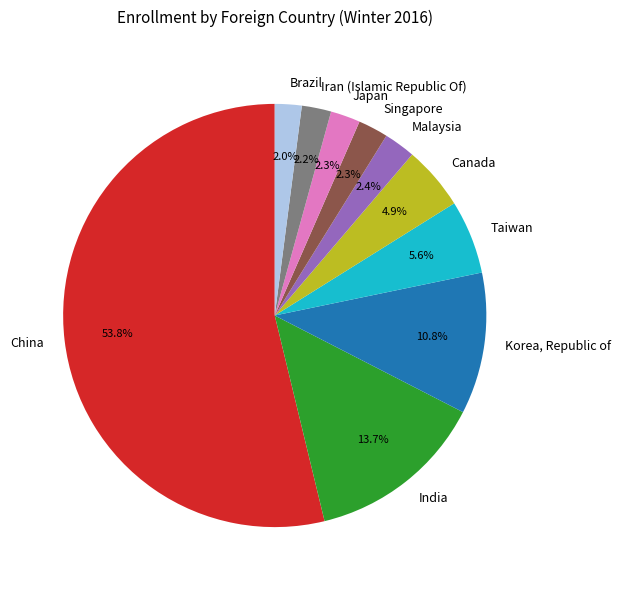

Is there a majority slice in this chart?

Yes